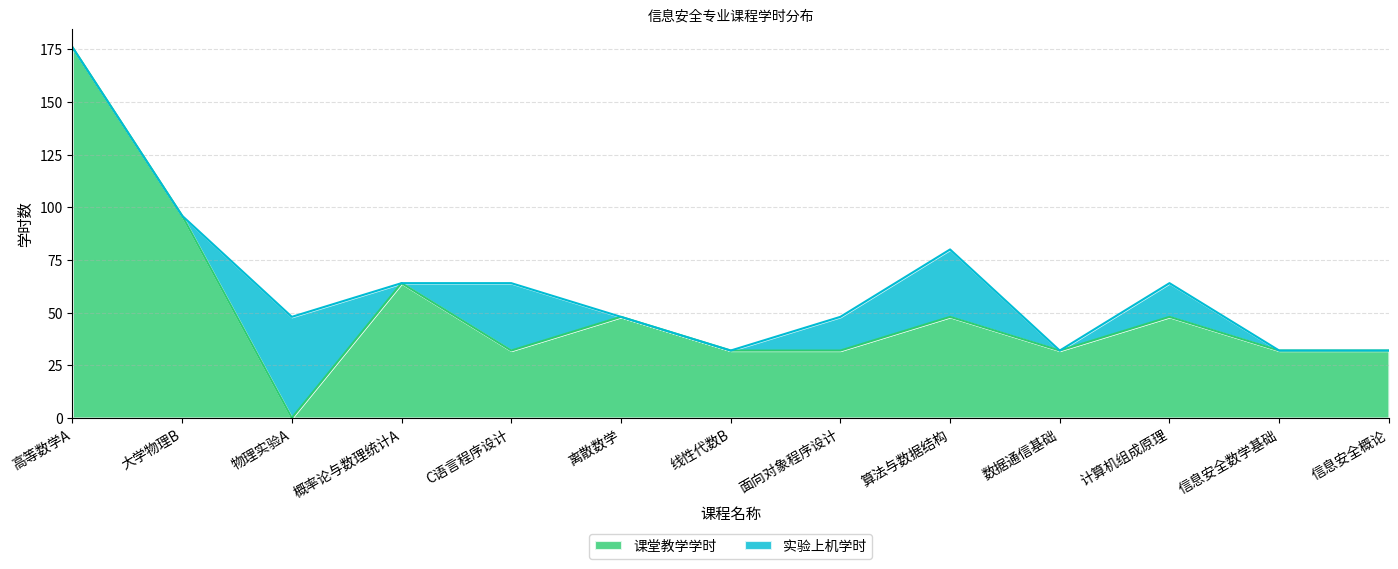

True or false: 课堂教学学时 has a value of 56 at 高等数学A.

False